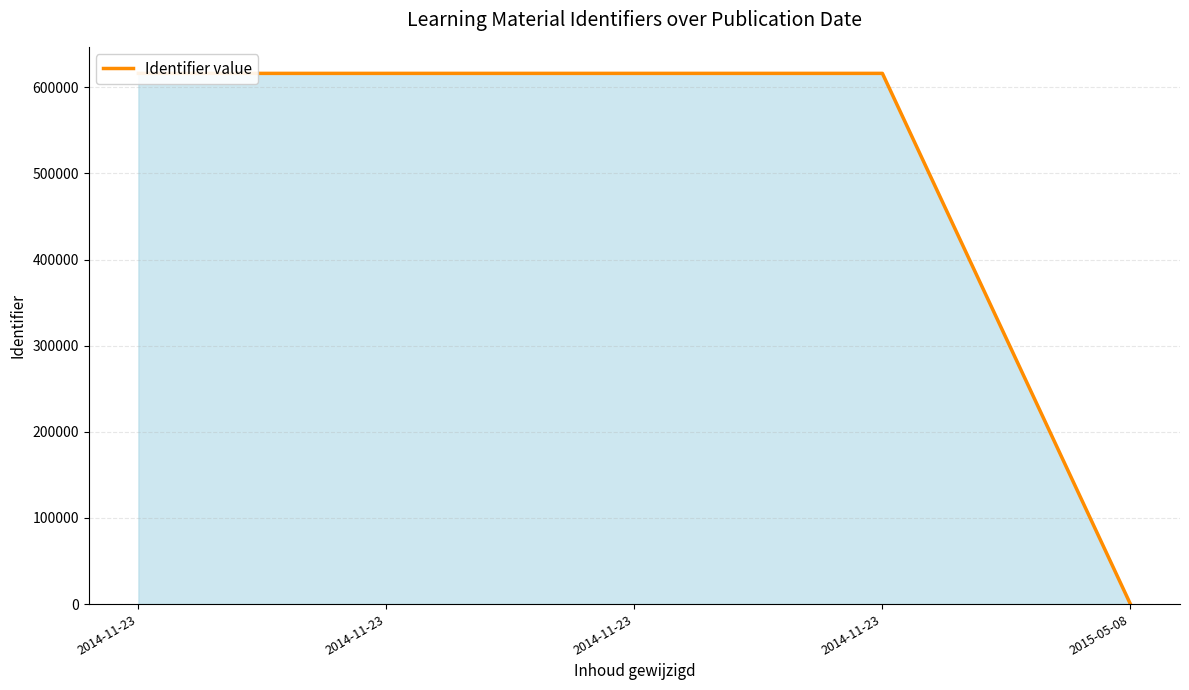

How many positive values are there?

4